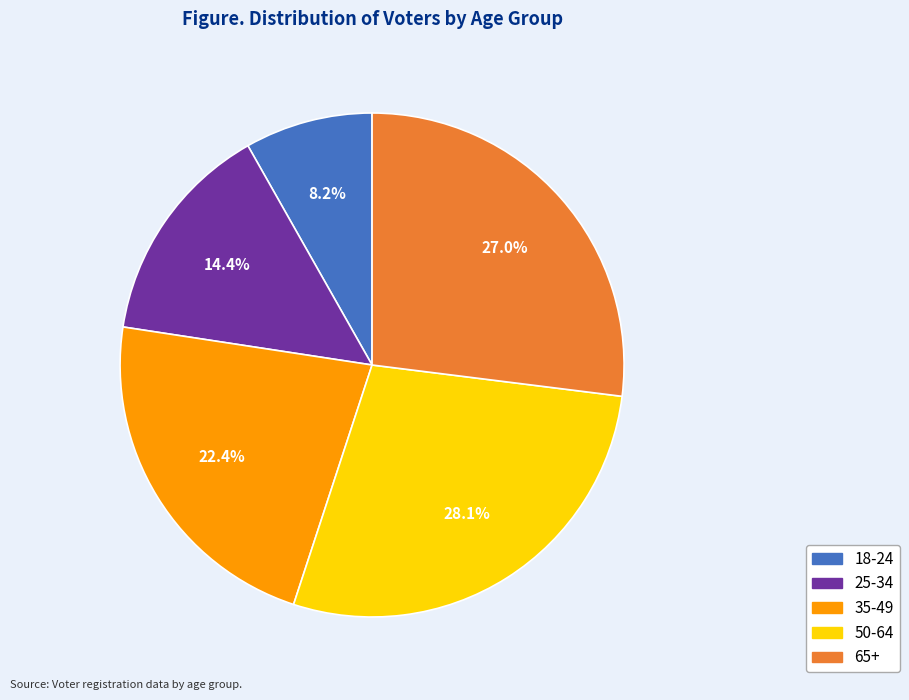

The 65+ slice represents 27% of the pie. True or false?

True